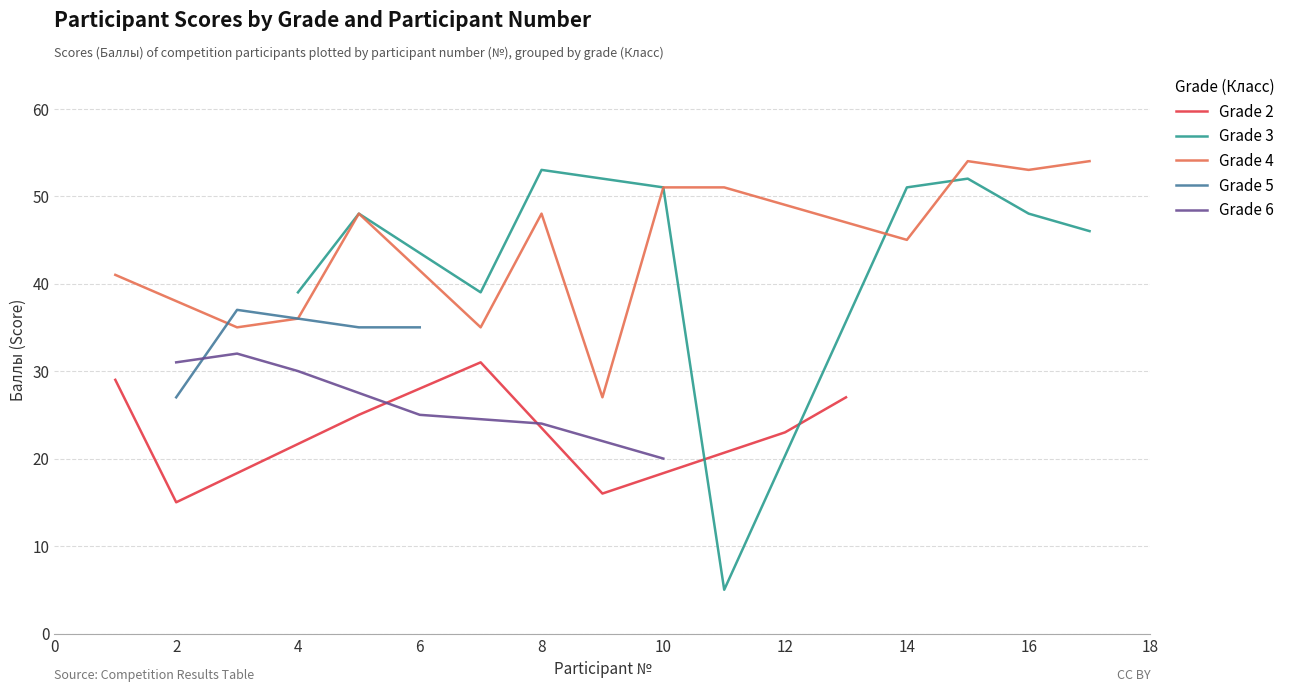

True or false: Класс has more than 2 interior local peaks.

False